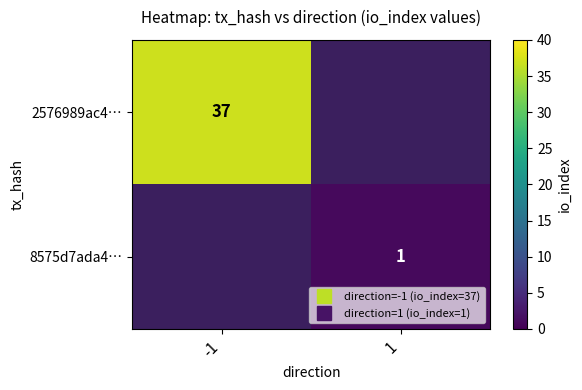

True or false: 2576989ac4… has a value of 37.0 at -1.

True